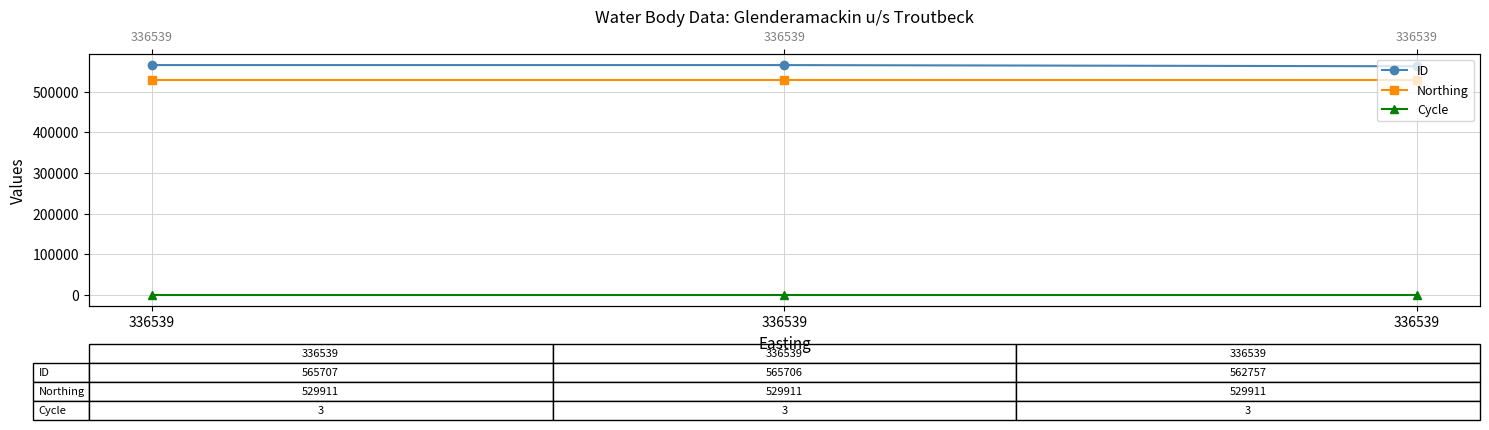

Reading left to right, what are all the values shown in this chart?

ID: 565707	565706	562757
Northing: 529911	529911	529911
Cycle: 3	3	3